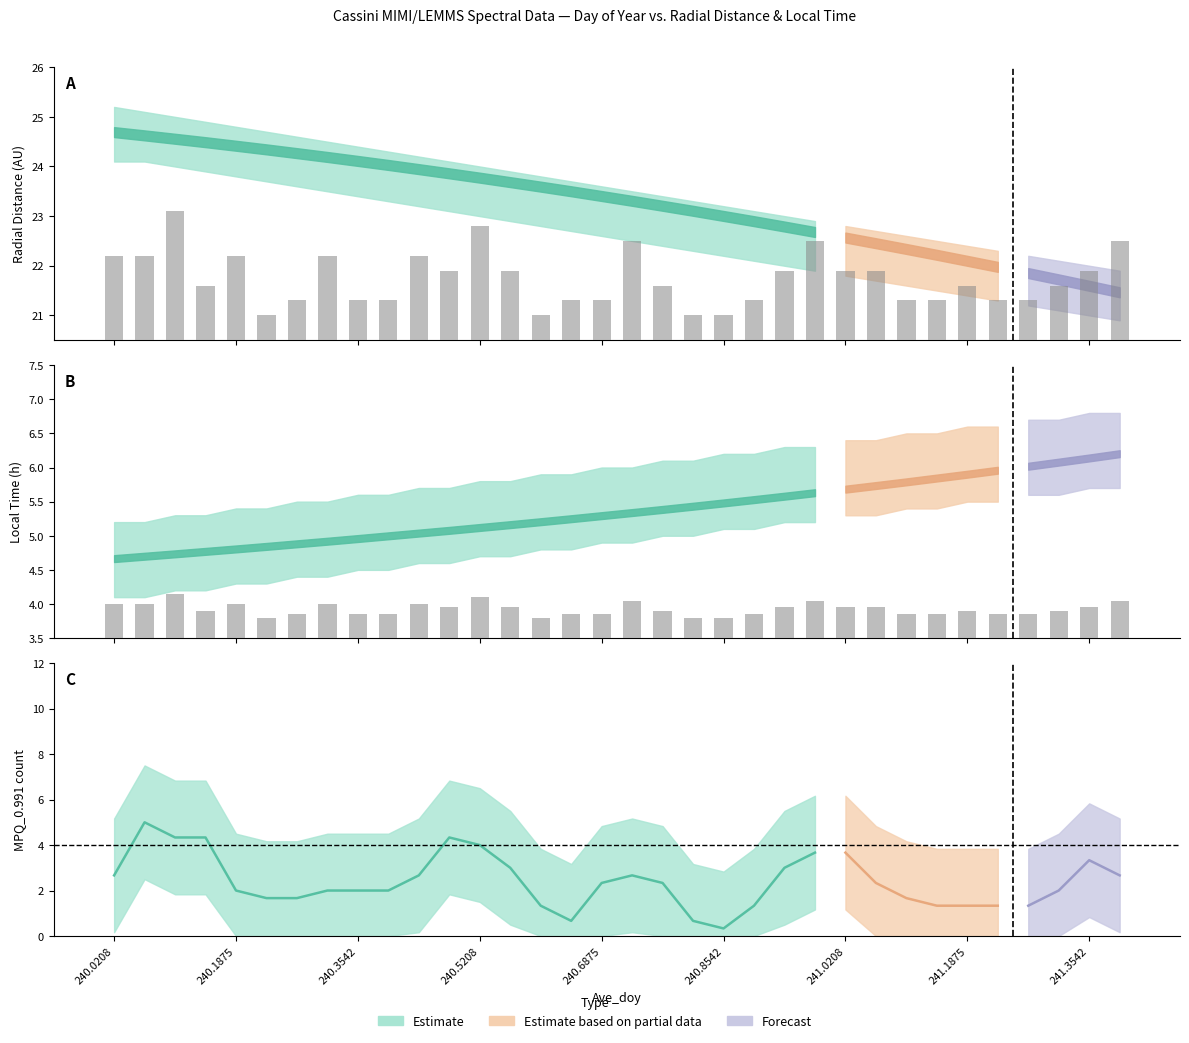

Are the bars horizontal?

No